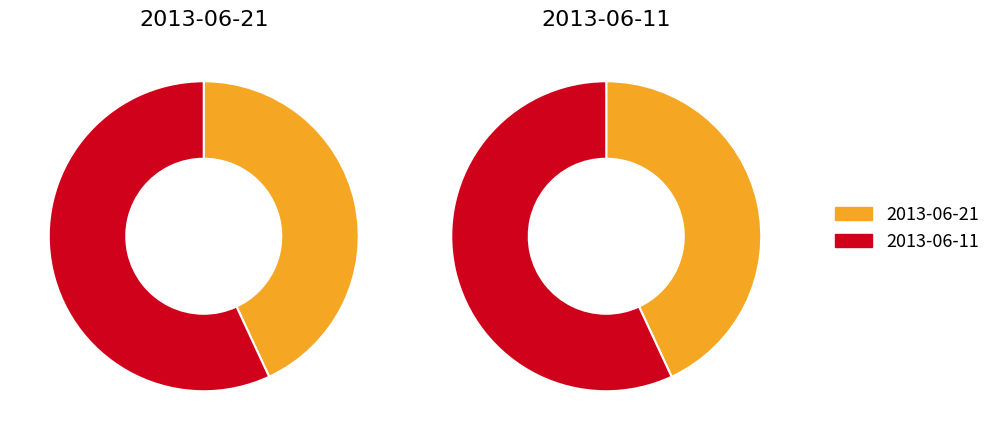

How many segments does this pie chart have?

2